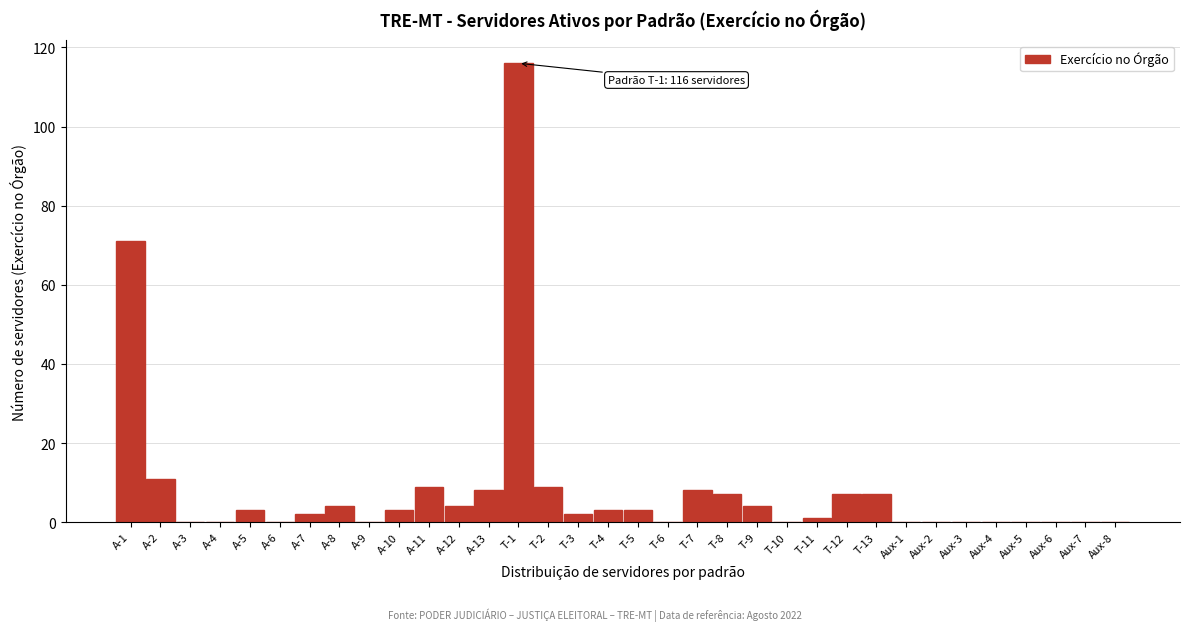

What is the greatest value displayed?

116